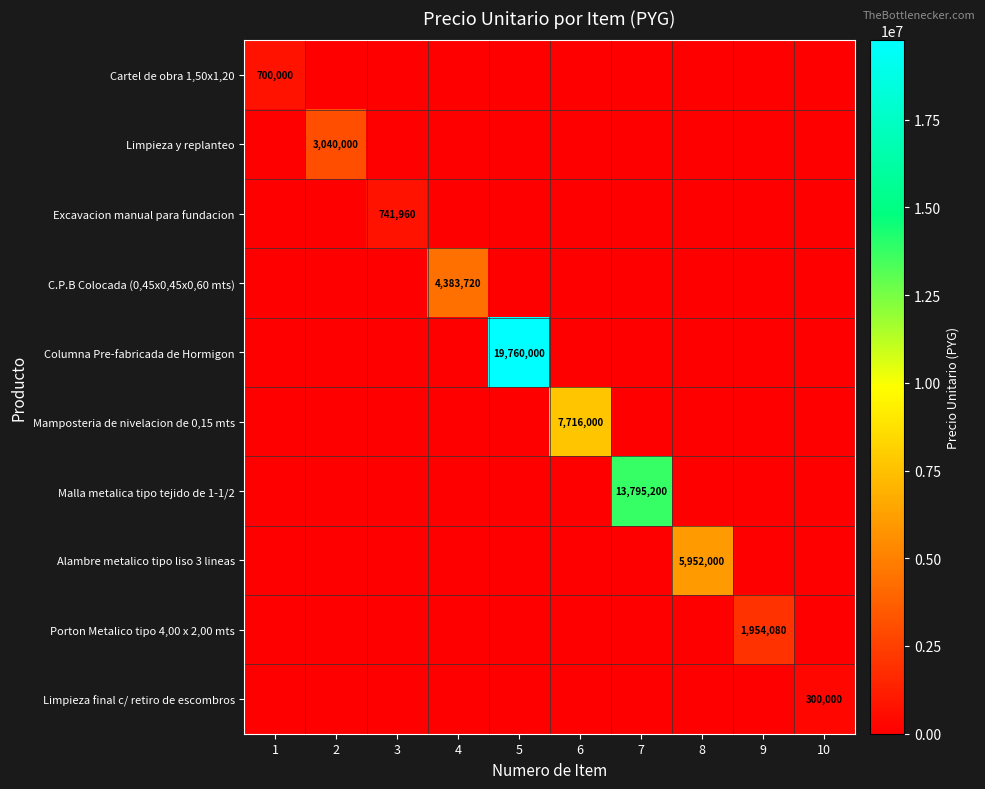

True or false: Columna Pre-fabricada de Hormigon has a value of 19760000 at 5.

True